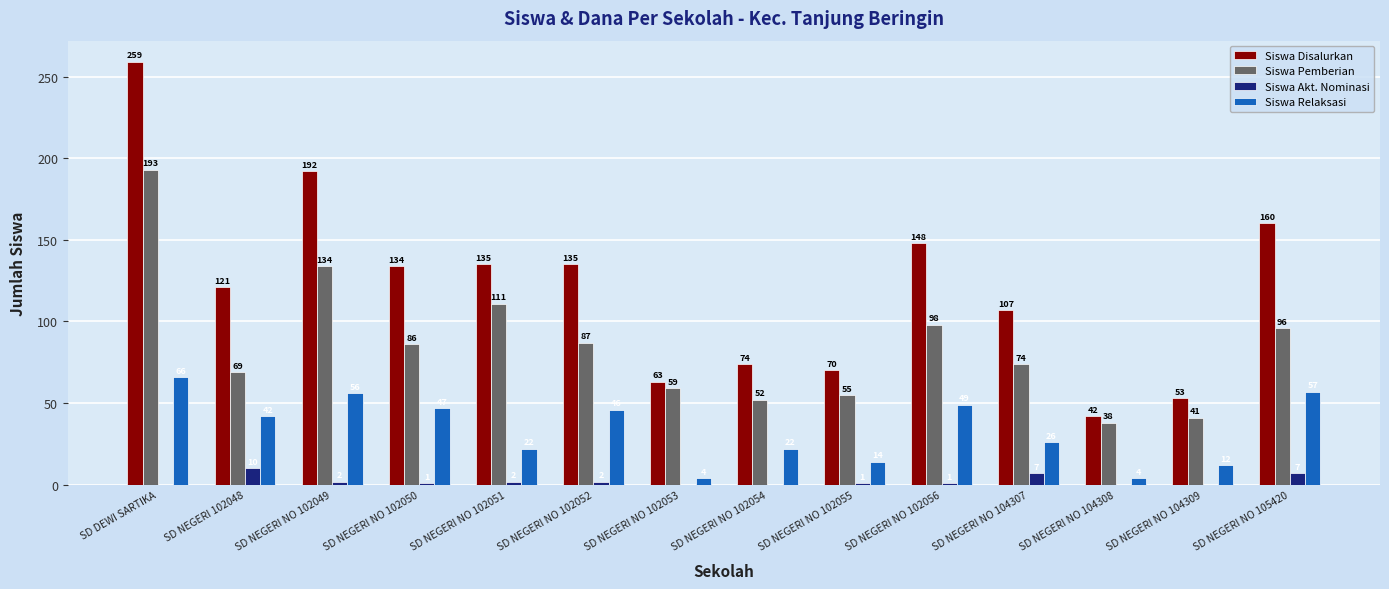

Is it true that Siswa Akt. Nominasi equals 10 at SD NEGERI 102048?

True